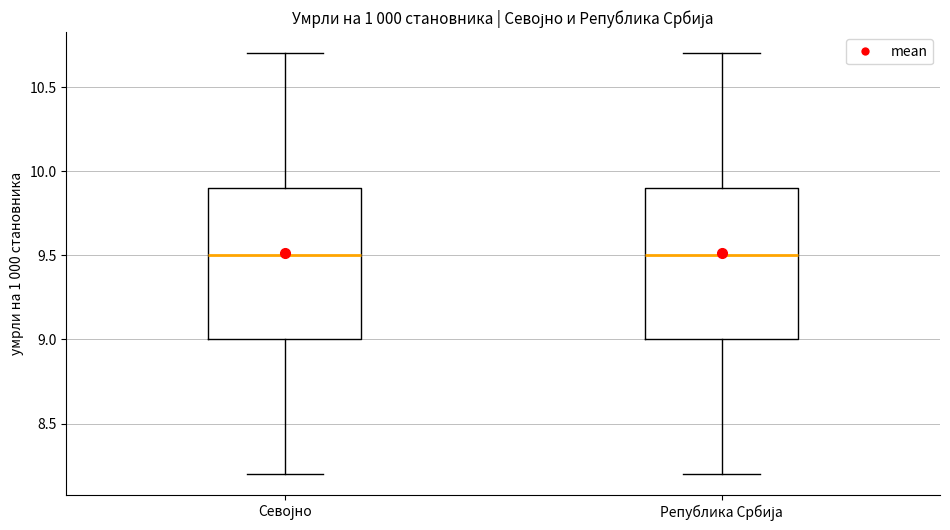

Reading left to right, read every box against the y-axis: the position of its median line, the range the box covers, and the ends of its whiskers. The values are not printed on the chart, so give them approximately, as read against the axis.

Севојно: median 9.5, box 9.0 to 9.9, whiskers 8.2 to 10.7
Република Србија: median 9.5, box 9.0 to 9.9, whiskers 8.2 to 10.7